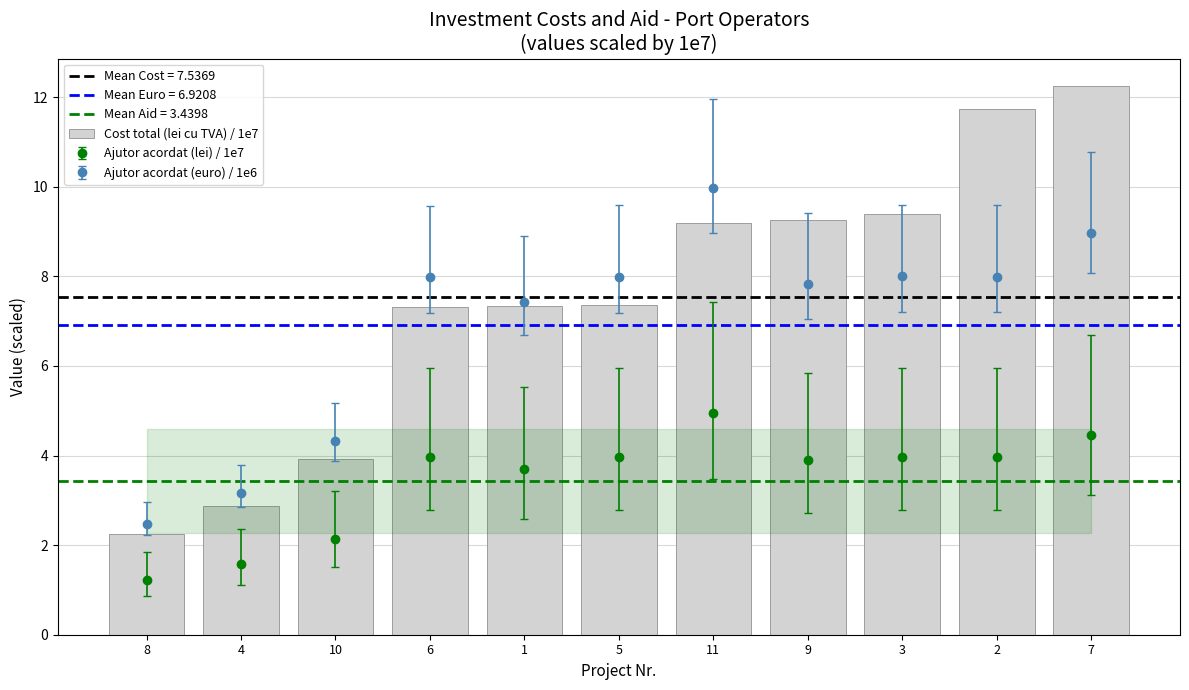

Which label corresponds to the smallest value in the chart?

8